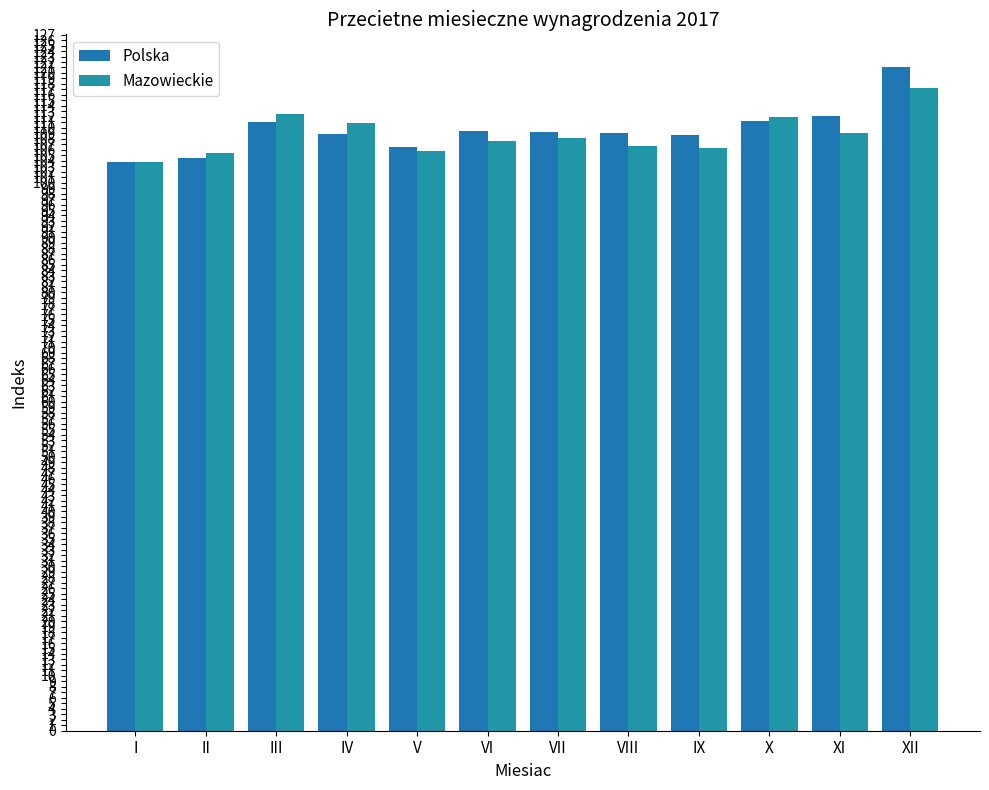

Between I and VI, which series saw the biggest shift?

Polska